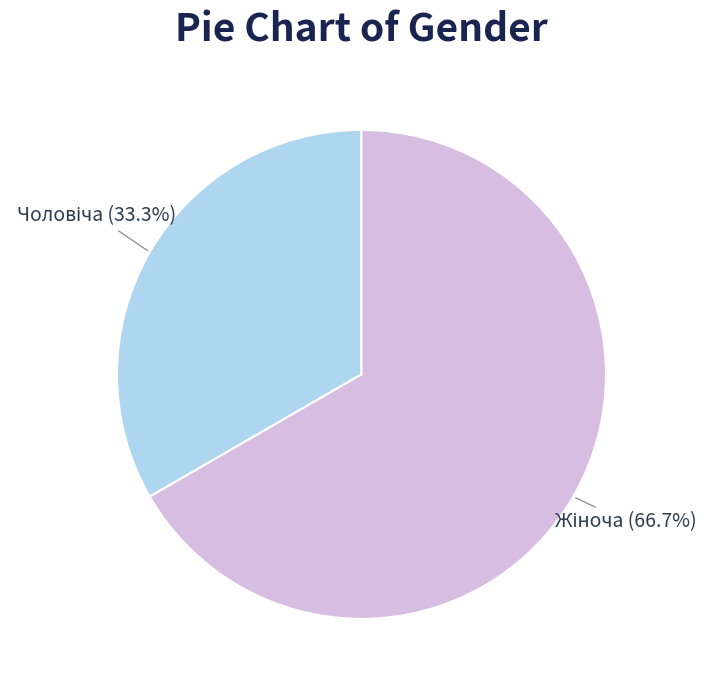

How many slices are in this pie chart?

2